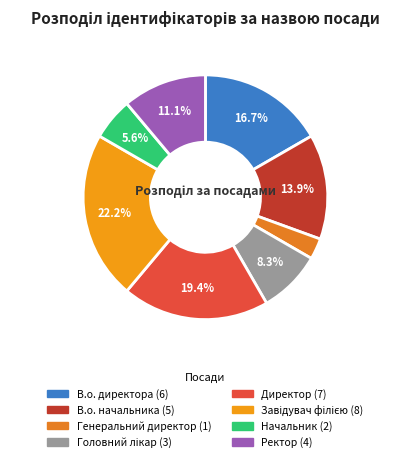

Does any single category account for the majority?

No